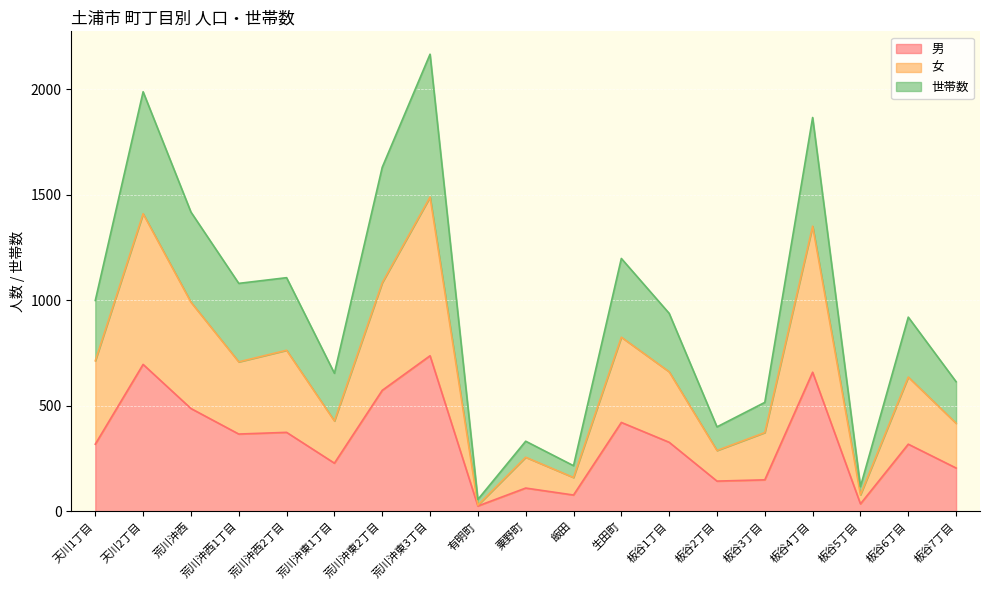

Is it true that 世帯数 equals 1031 at 荒川沖東3丁目?

False